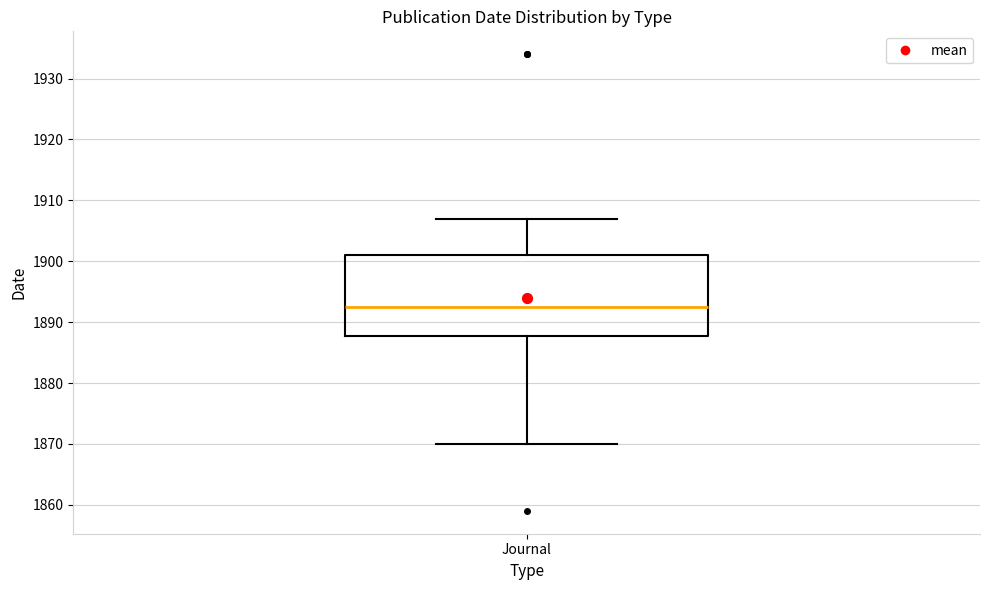

Where is the upper edge of the box for Journal on the y-axis? The values are not printed on the chart, so give them approximately, as read against the axis.

1901